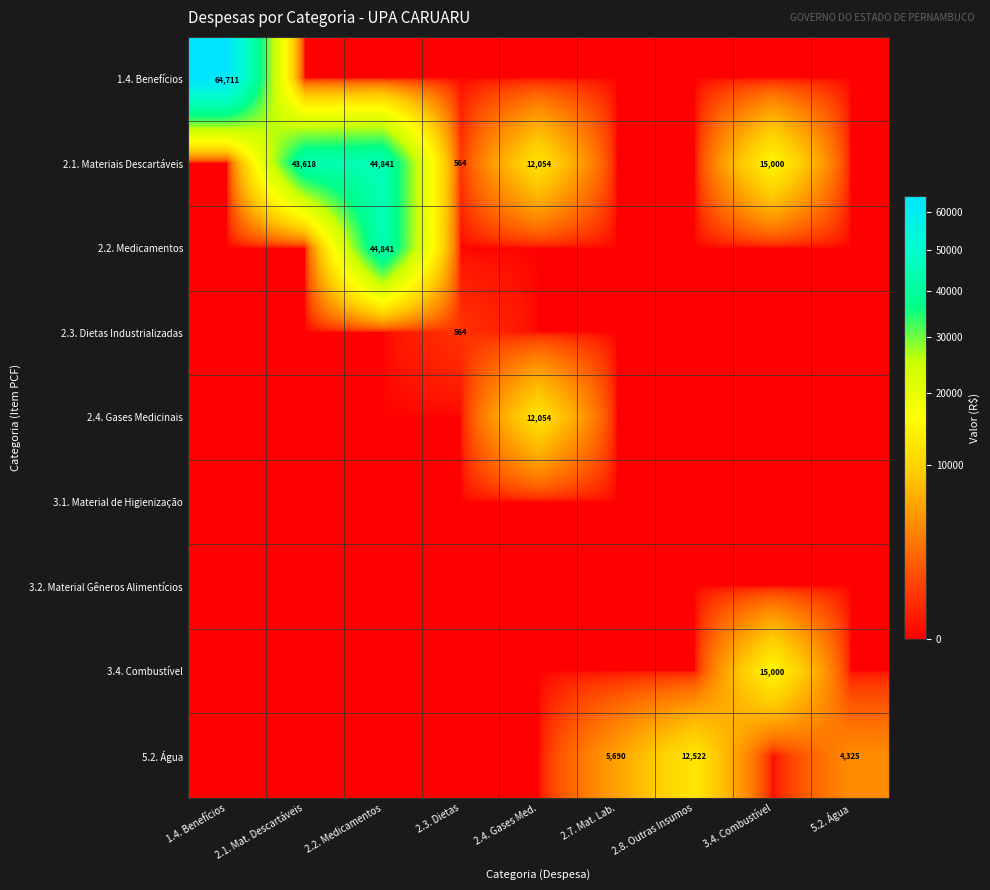

What is the maximum value shown in the chart?

64711.4